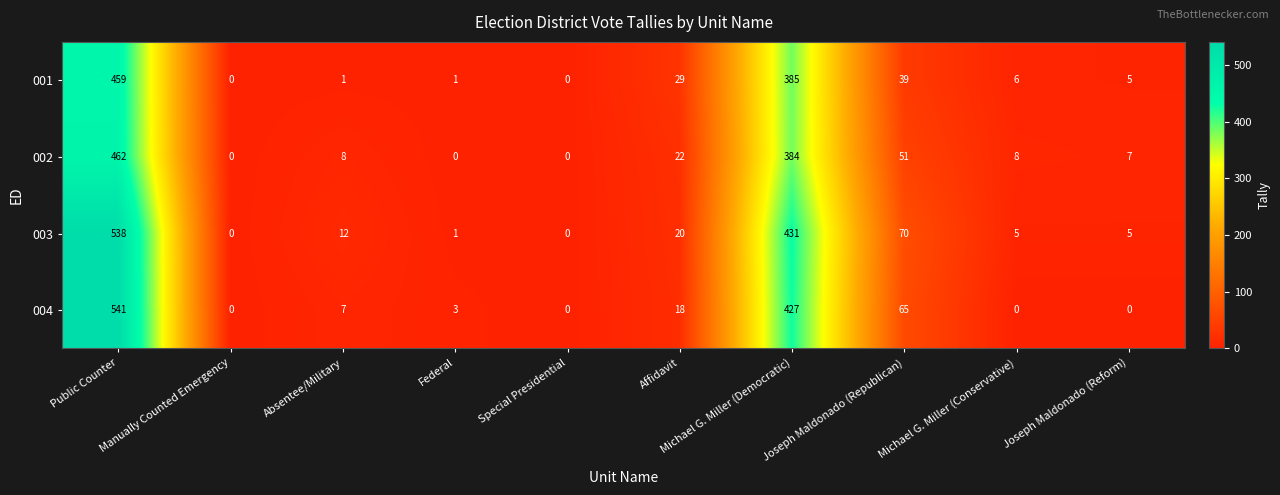

What is the greatest value displayed?

541